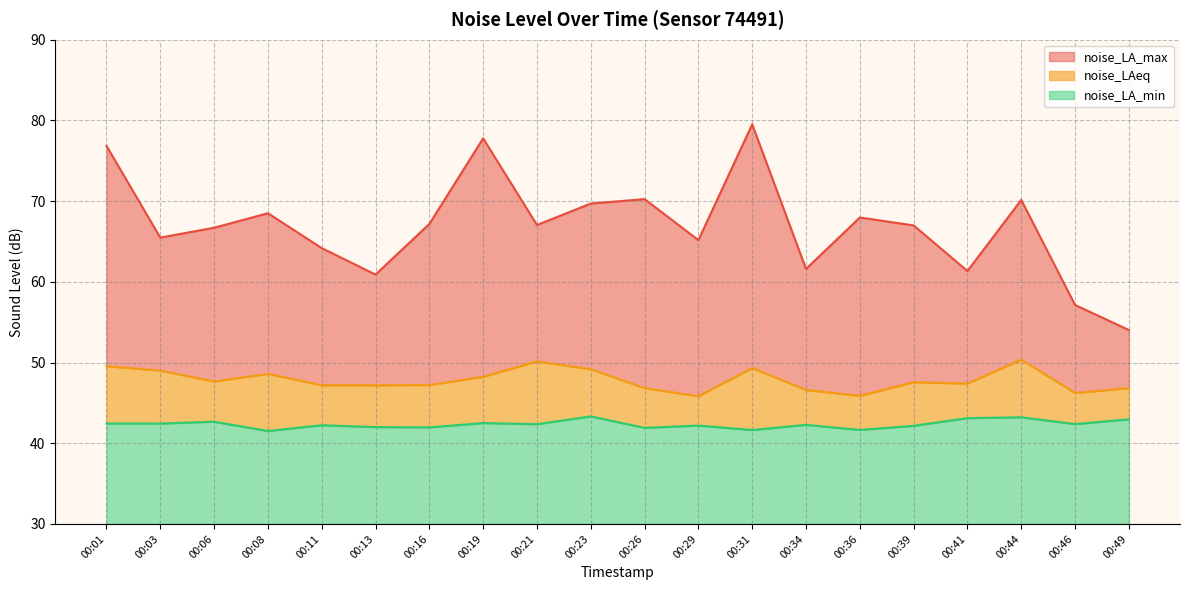

Reading left to right, what are all the values shown in this chart?

noise_LA_max: 76.8	65.5	66.7	68.5	64.2	60.9	67.2	77.8	67.0	69.7	70.2	65.2	79.5	61.6	68.0	67.0	61.3	70.2	57.1	54.0
noise_LAeq: 49.5	49.0	47.7	48.6	47.2	47.2	47.2	48.2	50.1	49.2	46.8	45.8	49.3	46.6	45.9	47.6	47.4	50.4	46.2	46.8
noise_LA_min: 42.5	42.4	42.7	41.5	42.2	42.0	42.0	42.5	42.4	43.3	41.9	42.2	41.6	42.3	41.6	42.2	43.1	43.2	42.4	43.0